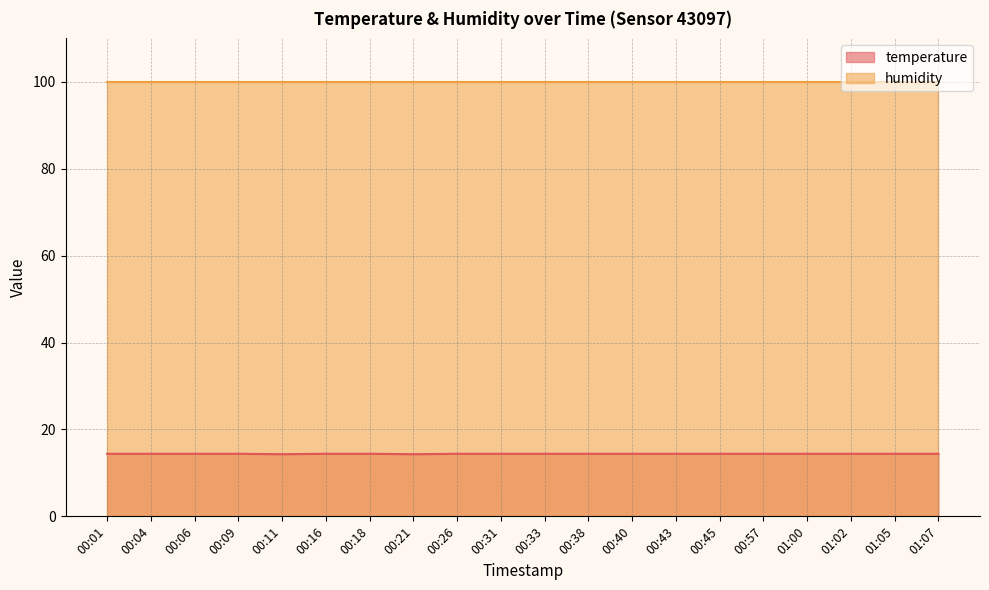

How many values are between 14 and 15?

20